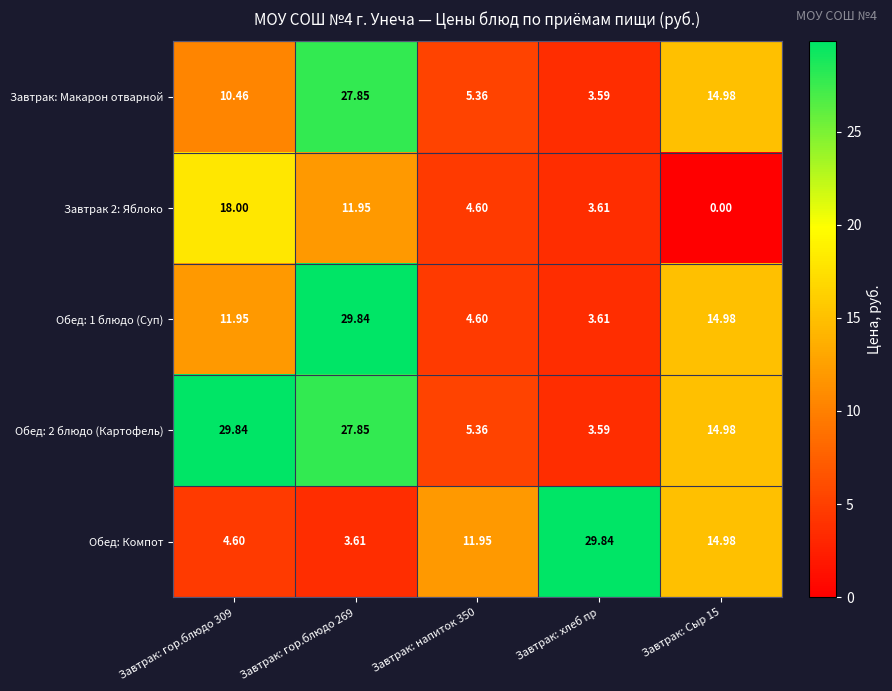

What is the spread (max minus min) of values at Завтрак: гор.блюдо 269?

26.2